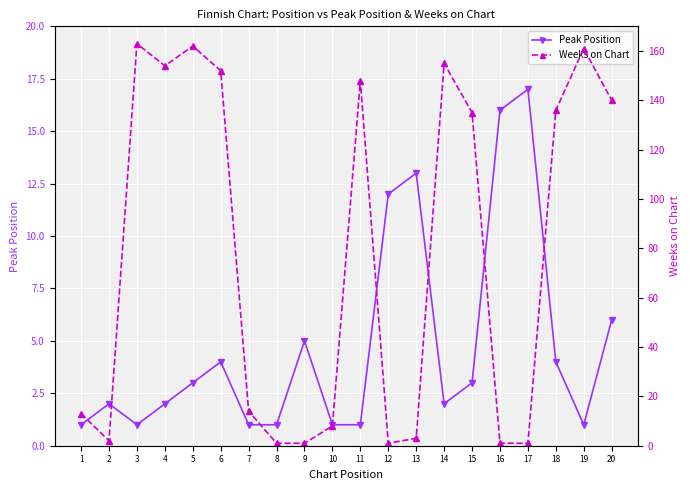

Where is the first local minimum for Peak Position?

3